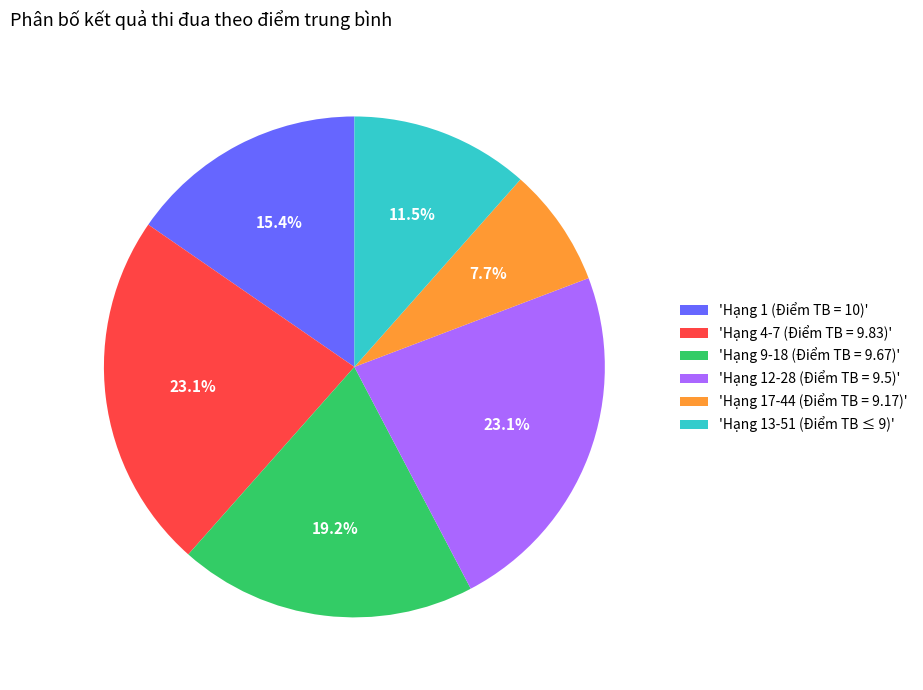

Which slice is the smallest?

'Hạng 17-44 (Điểm TB = 9.17)'